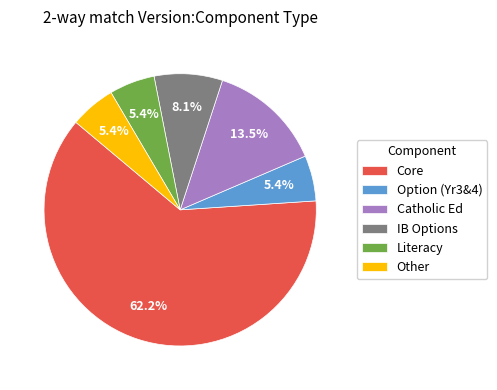

What percentage is NOT represented by Core?

37.8%